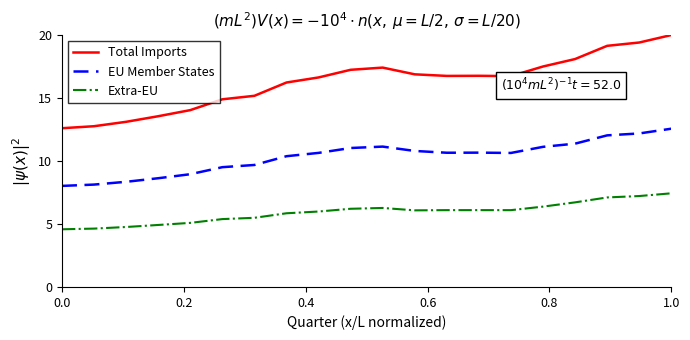

How many categories are shown in the chart?

20